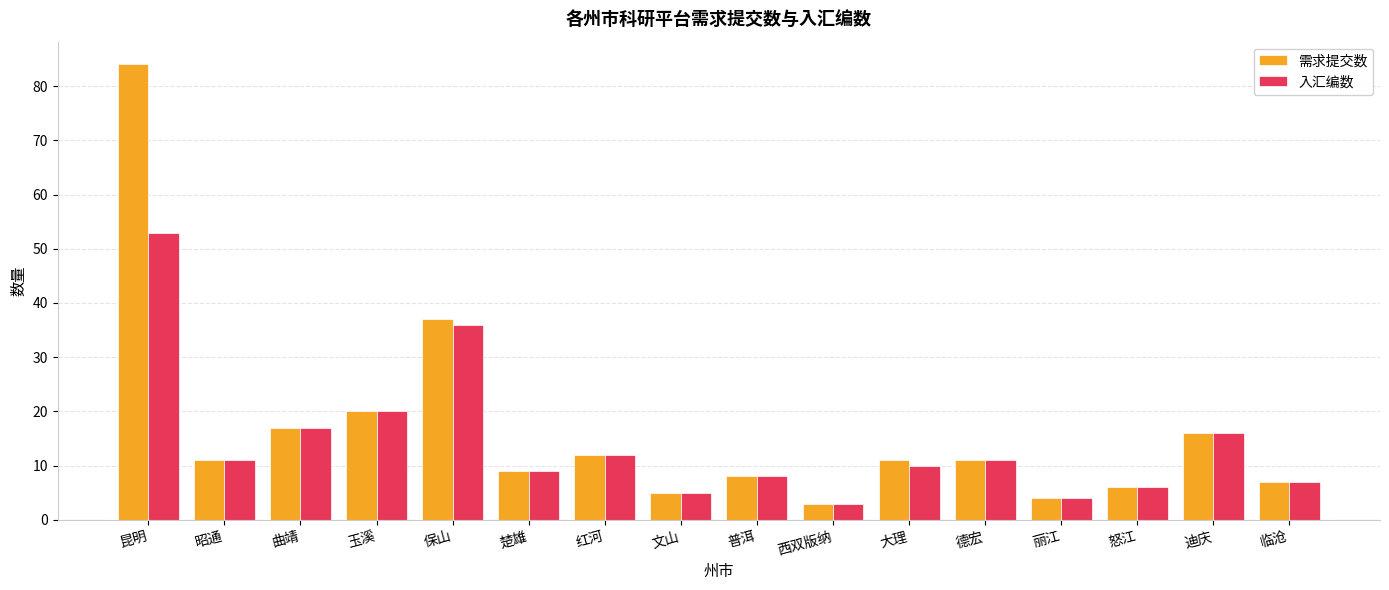

At which category is the sum across all series the highest?

昆明